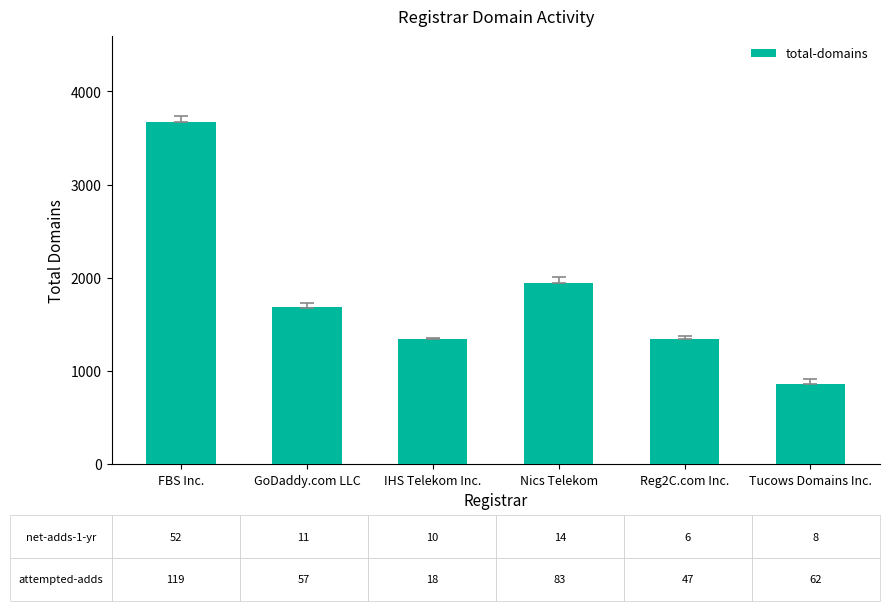

What is the average value?

1806